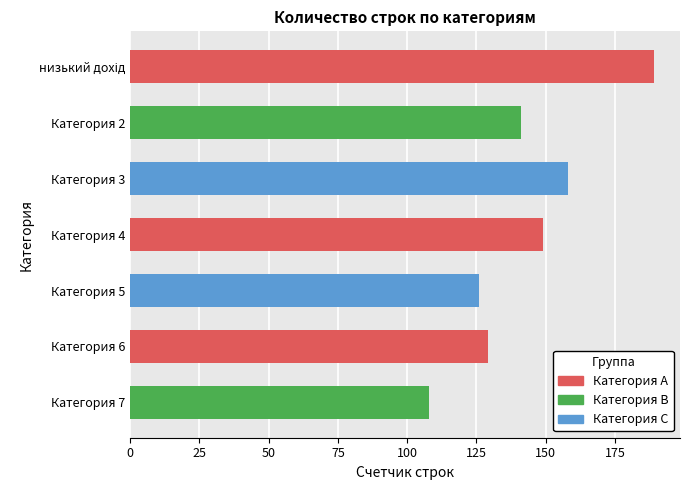

What is the sum of all values?

1000